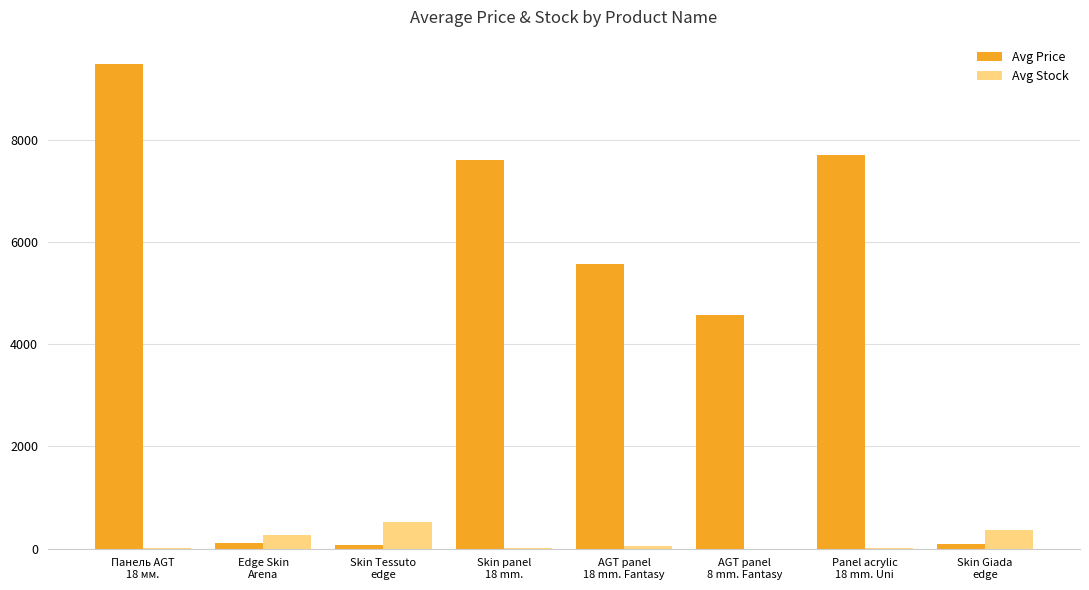

Which series changed the most between Панель AGT
18 мм. and Skin Giada
edge?

Avg Price